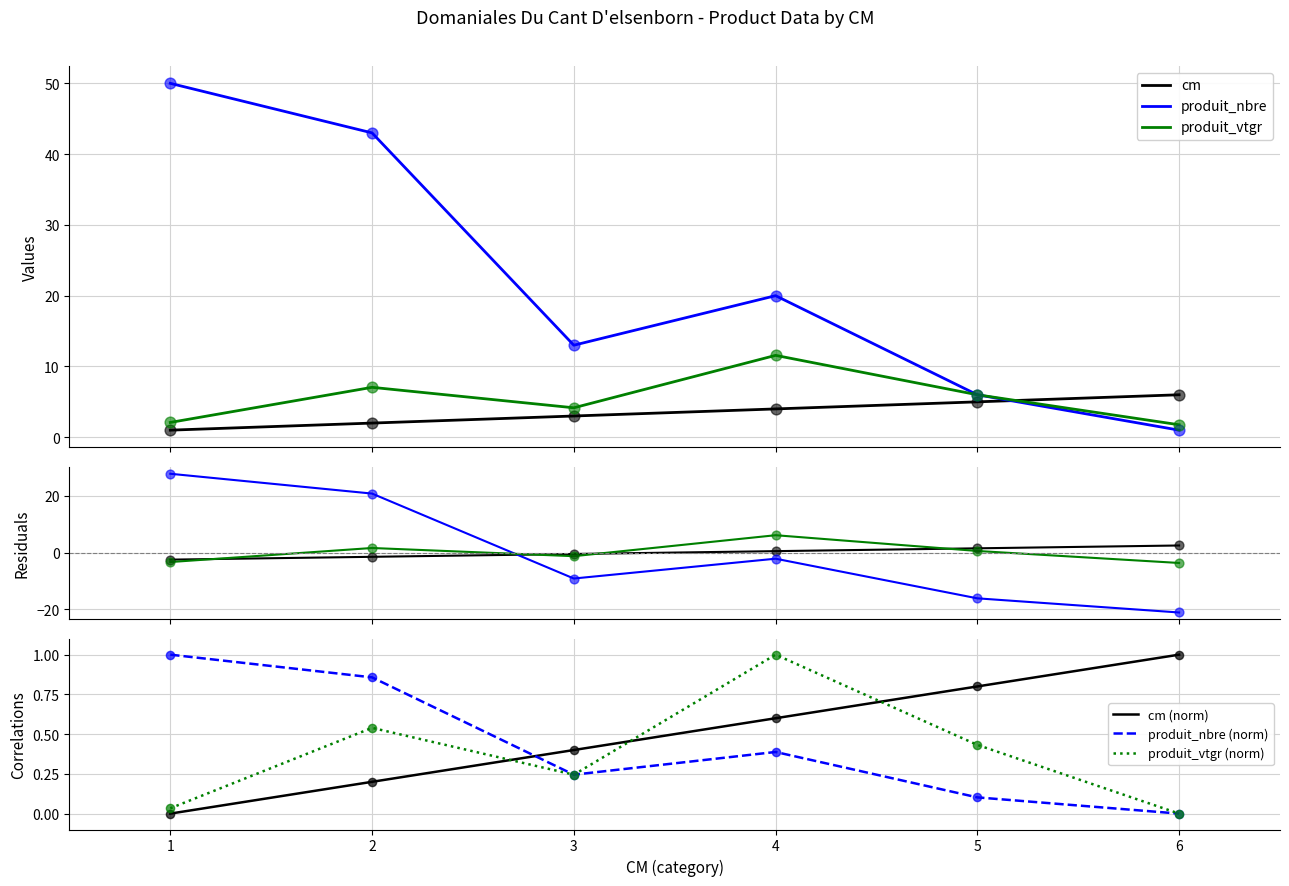

At which category is the sum across all series the highest?

1